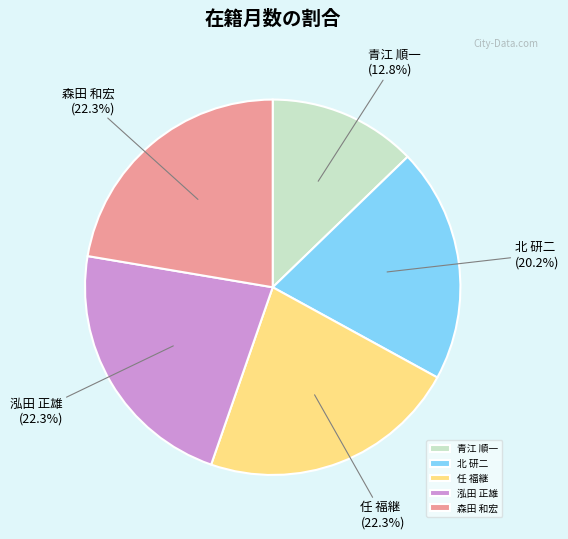

Is it true that 青江 順一 is 13% of the pie?

True